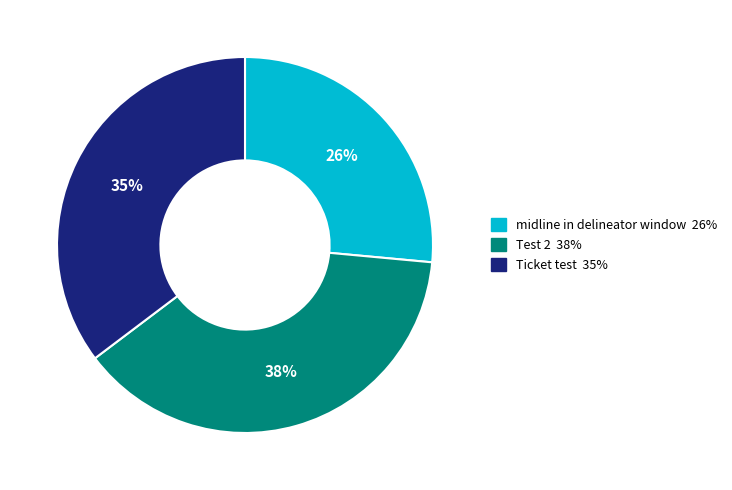

How many slices are in this pie chart?

3